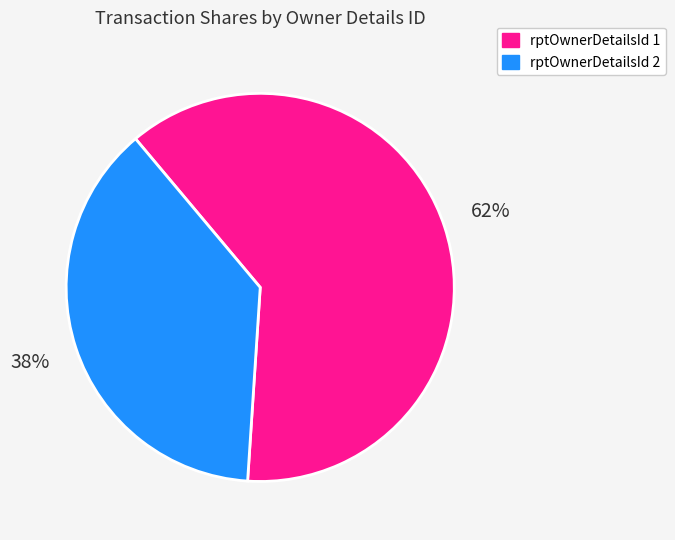

To the nearest percent, what is the difference between the largest and smallest slice percentages?

24%